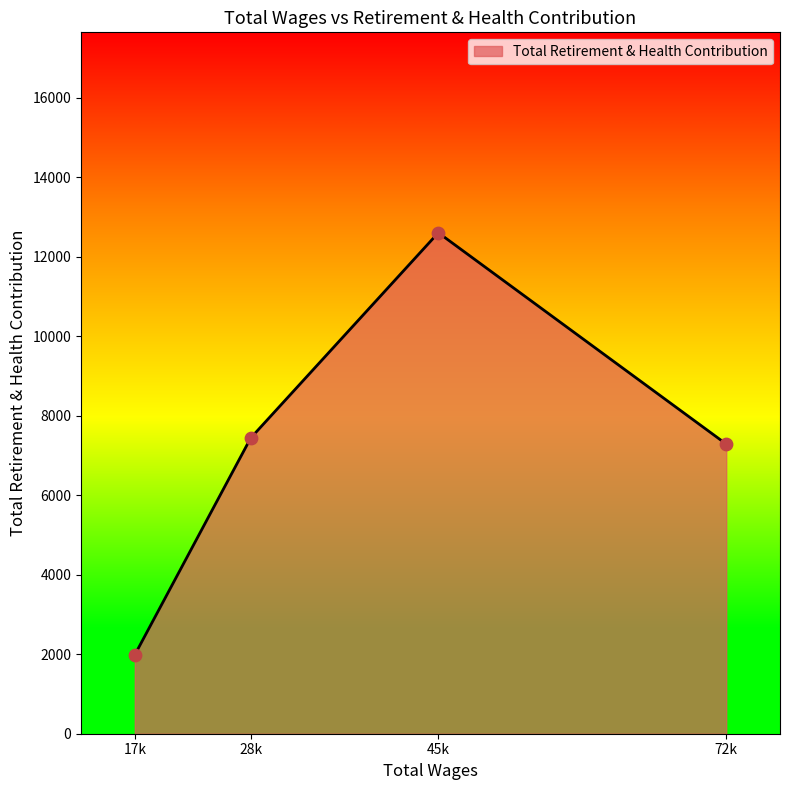

Which has a higher value, 28k or 45k?

45k